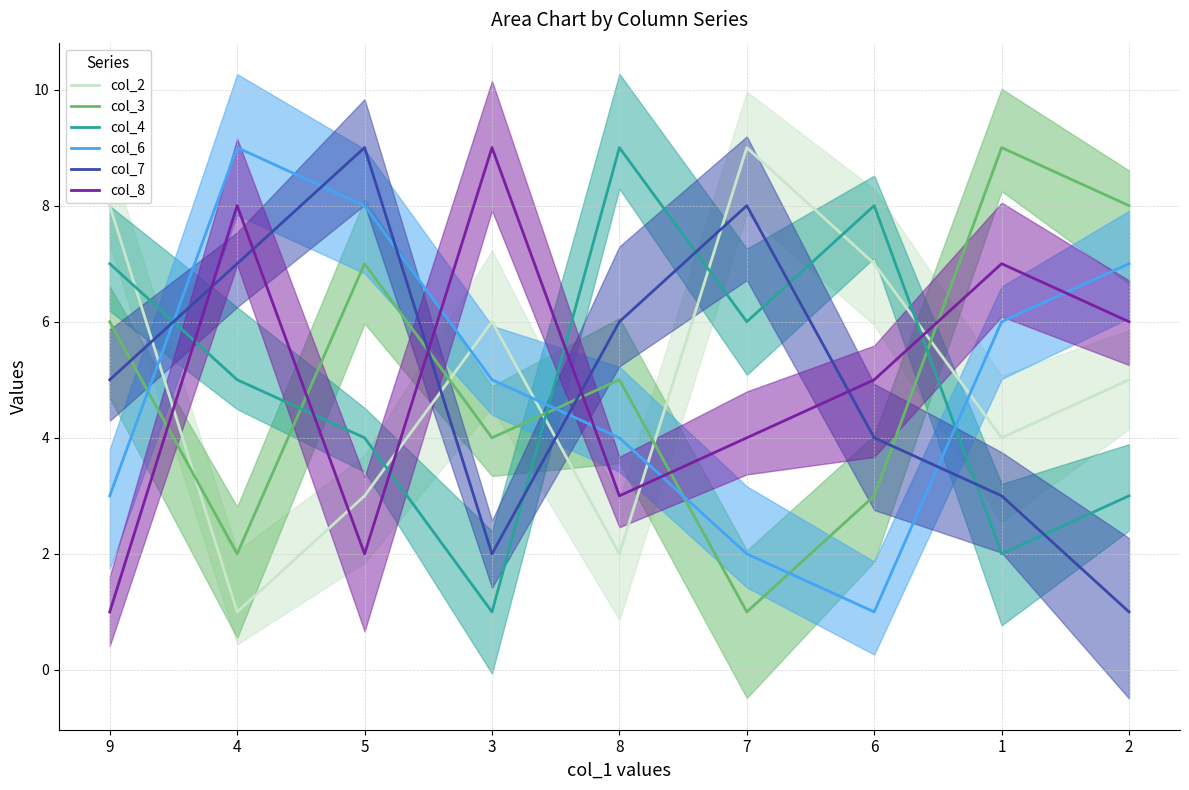

What is the lowest value of the col_8 series?

1